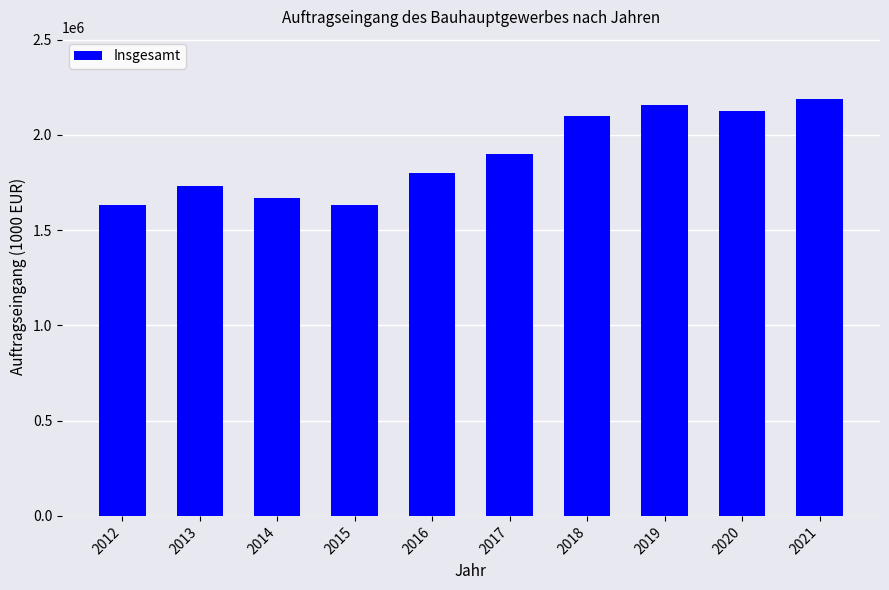

What is the ratio of the value at 2018 to the value at 2012?

1.3